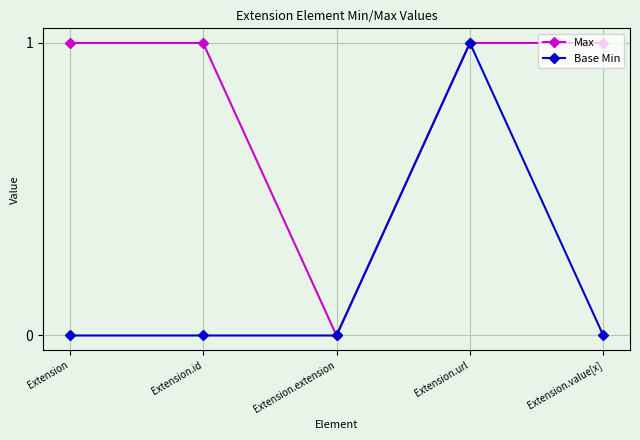

What is the label of the 1st point from the left?

Extension